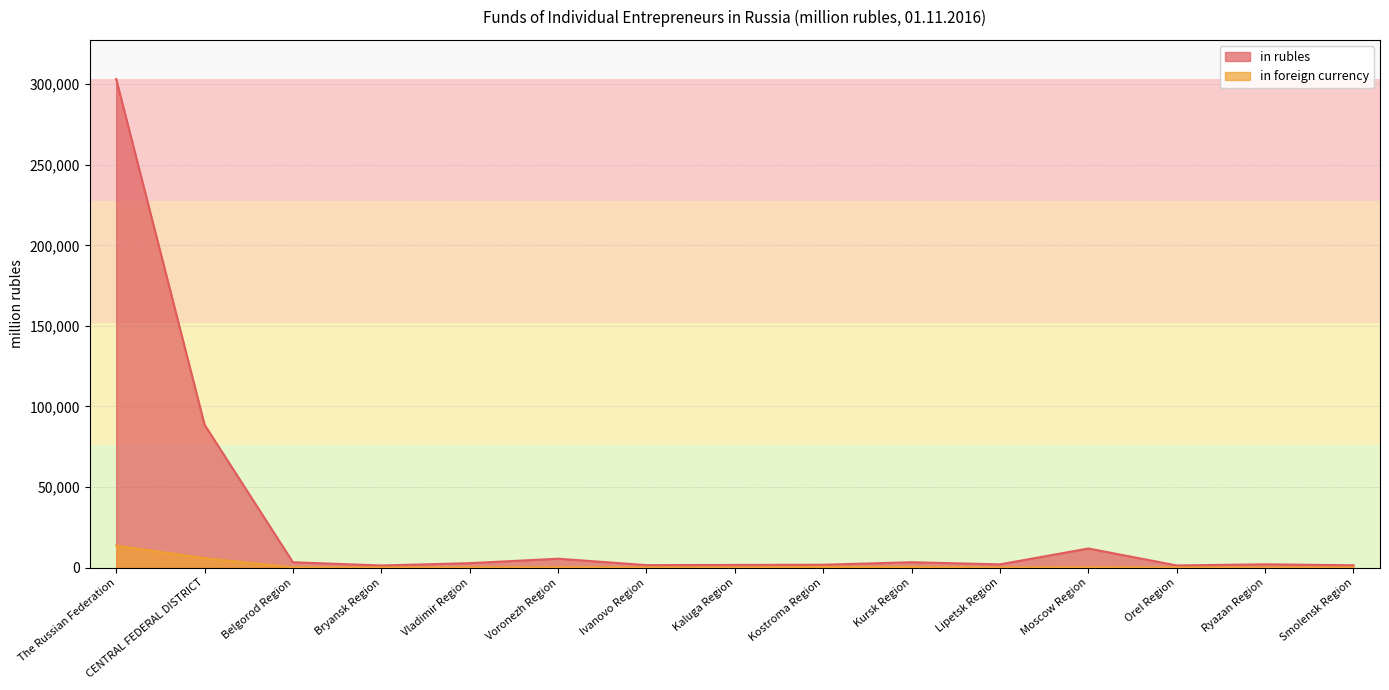

The in rubles series shows 5549 at Voronezh Region. True or false?

True